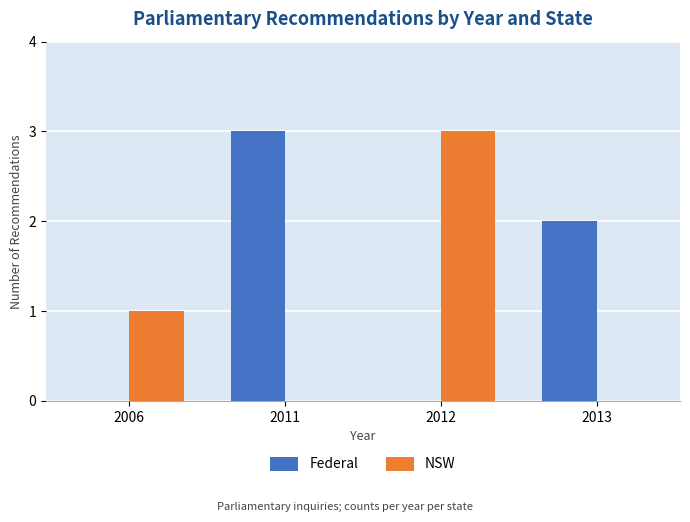

Count the number of categories in the chart.

4